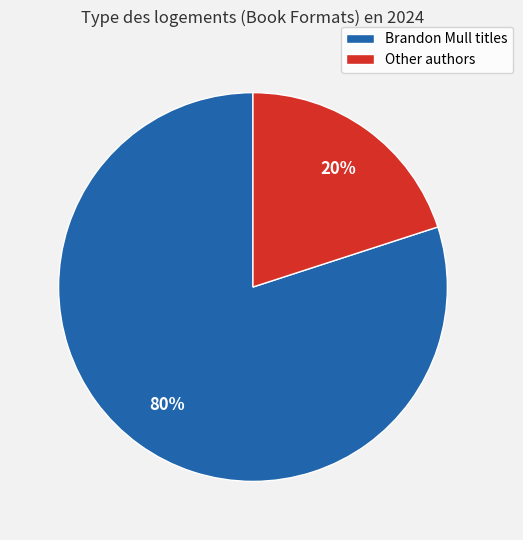

Is there any slice that represents more than half of the pie?

Yes